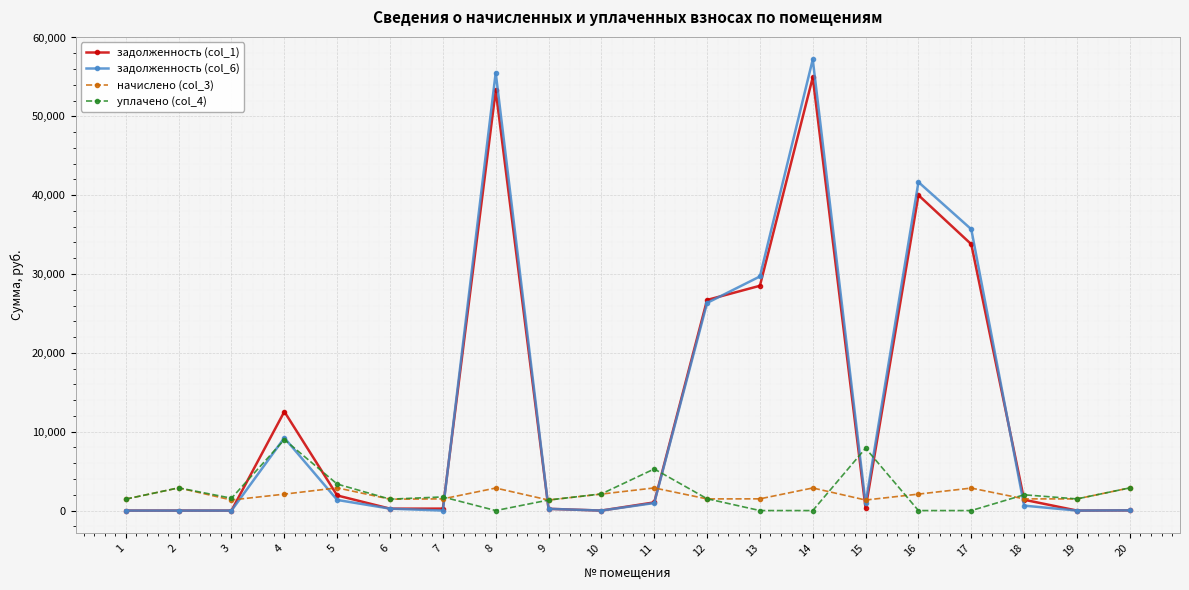

Does the chart have visible grid lines?

Yes